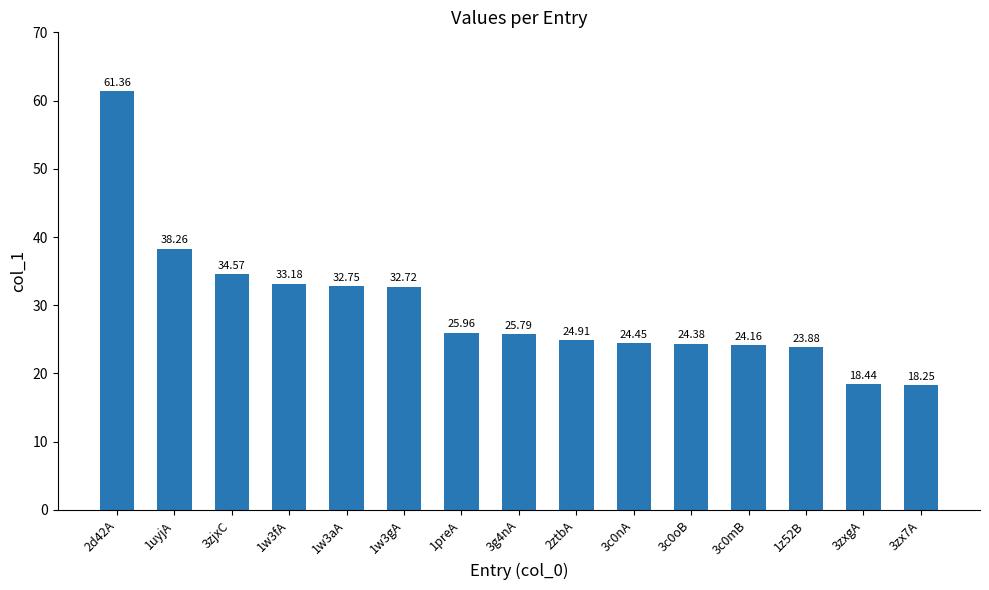

What is the change in value from 3c0oB to 3zx7A?

-6.1